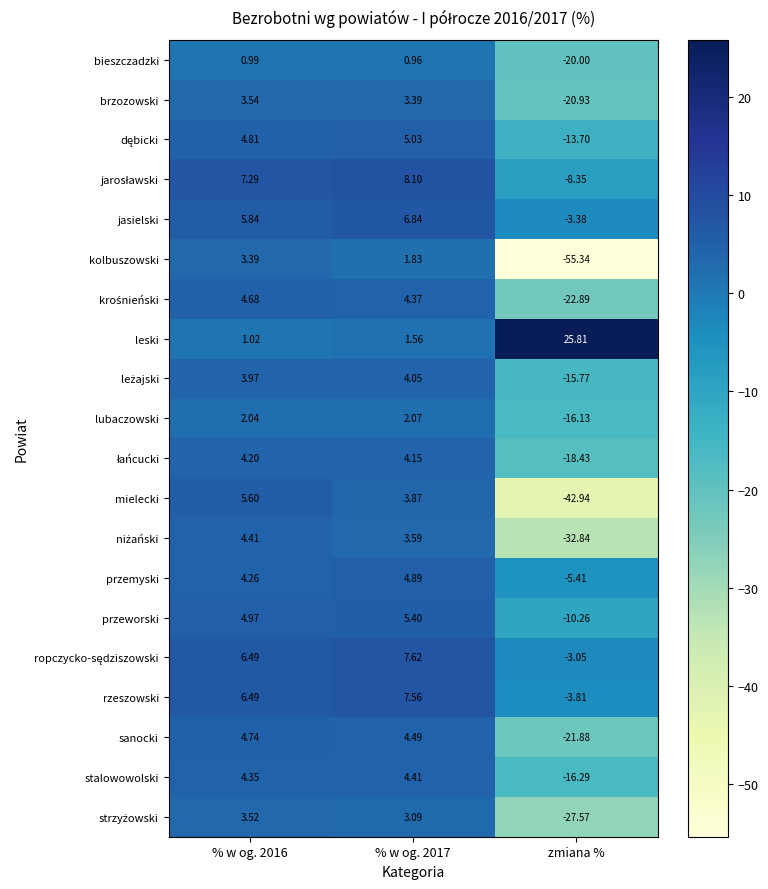

Which series has the widest spread of values?

kolbuszowski